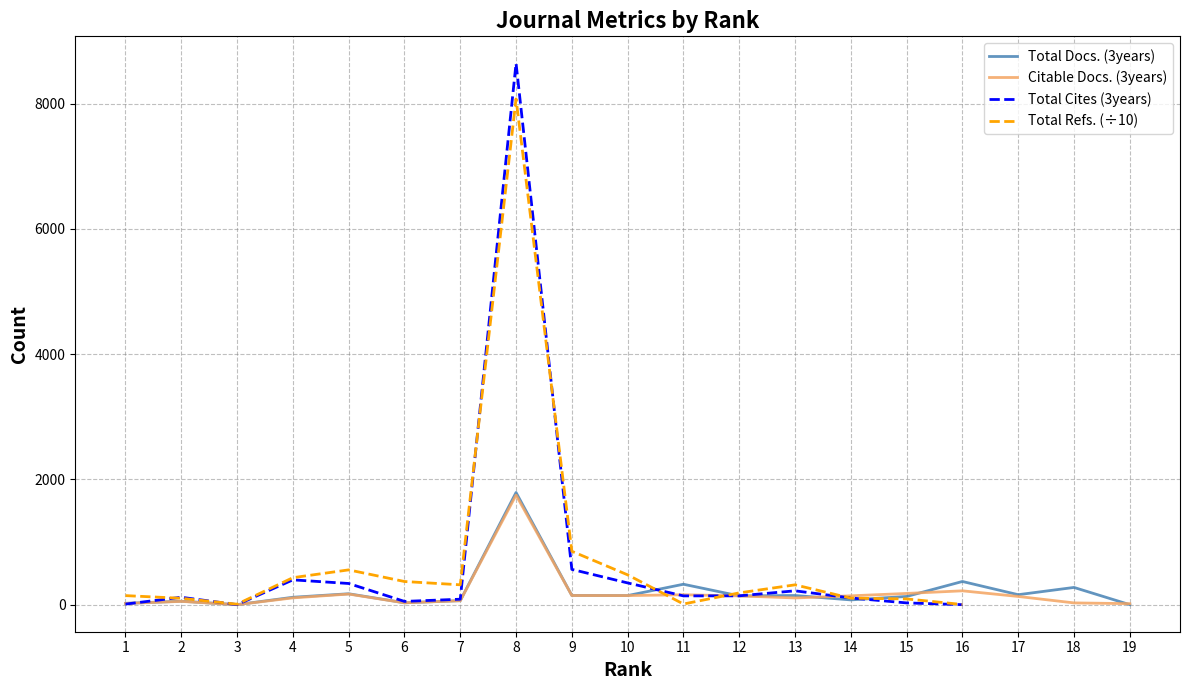

Where is the first local maximum for Total Docs. (3years)?

2